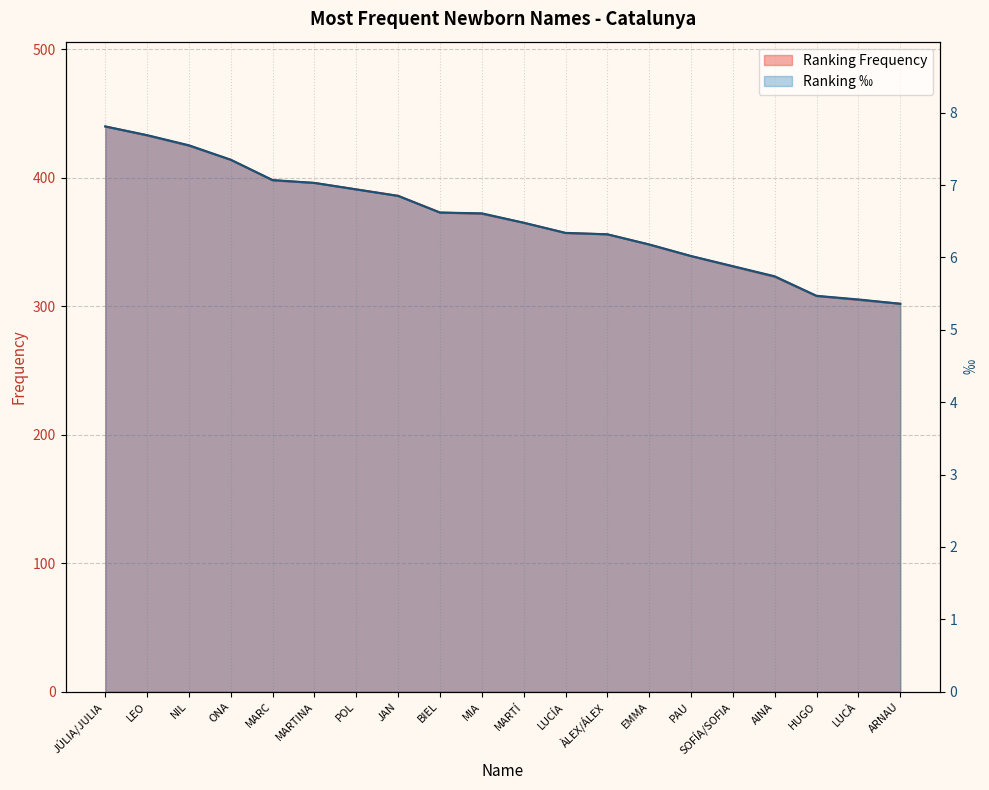

What are all the series names shown in the legend?

Ranking Frequency, Ranking ‰